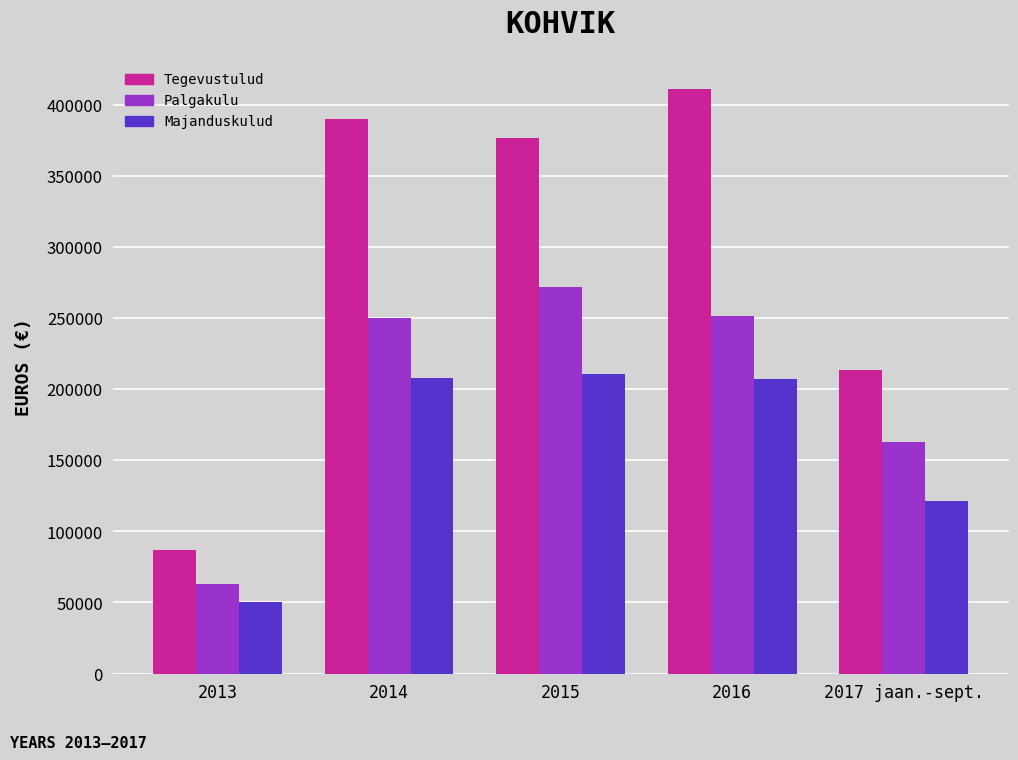

What is the label of the 3rd bar from the left?

2015